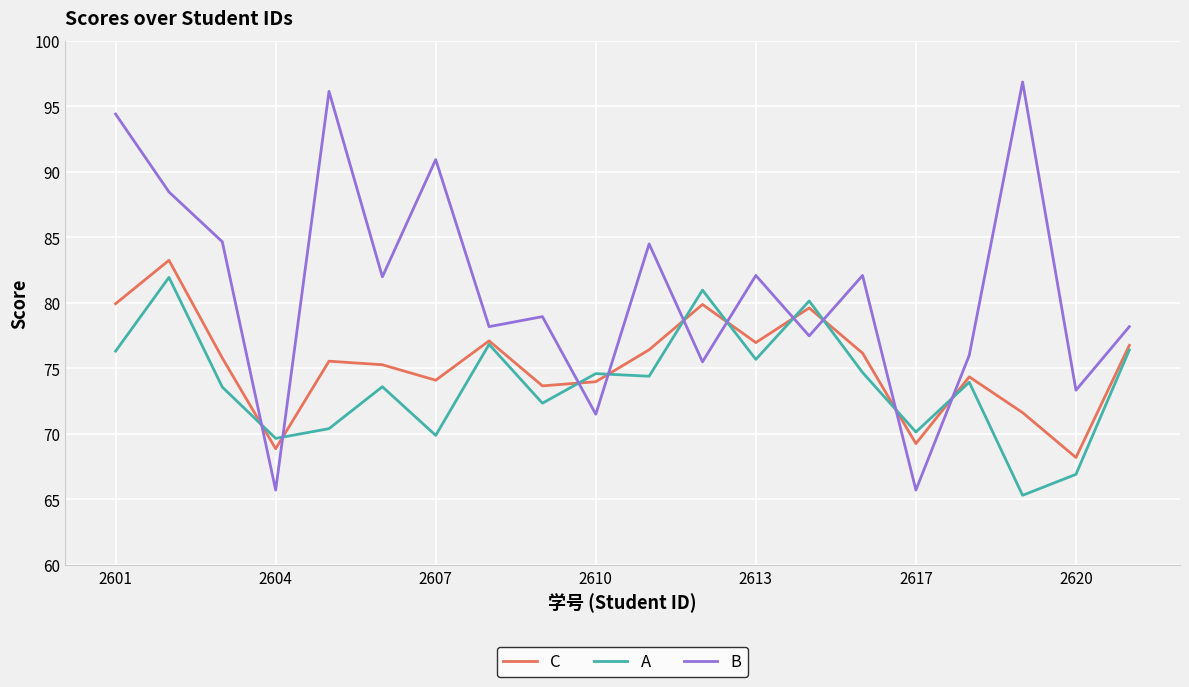

List the series in order of their peak value, highest first.

B, C, A